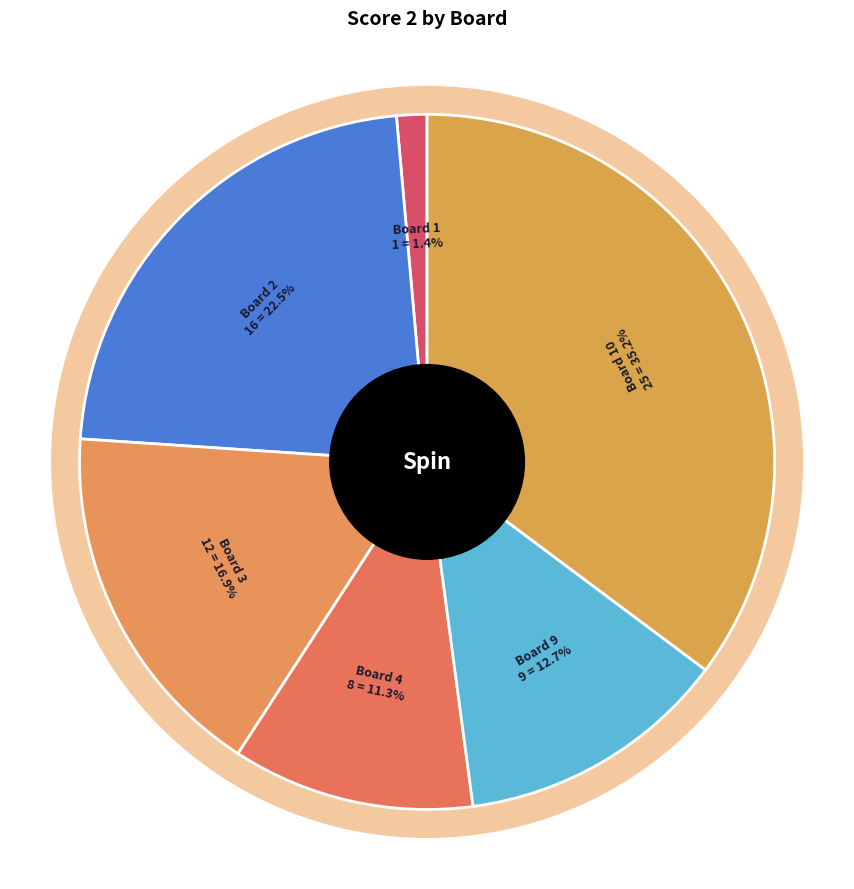

To the nearest percent, what portion does Board 10 represent?

35%